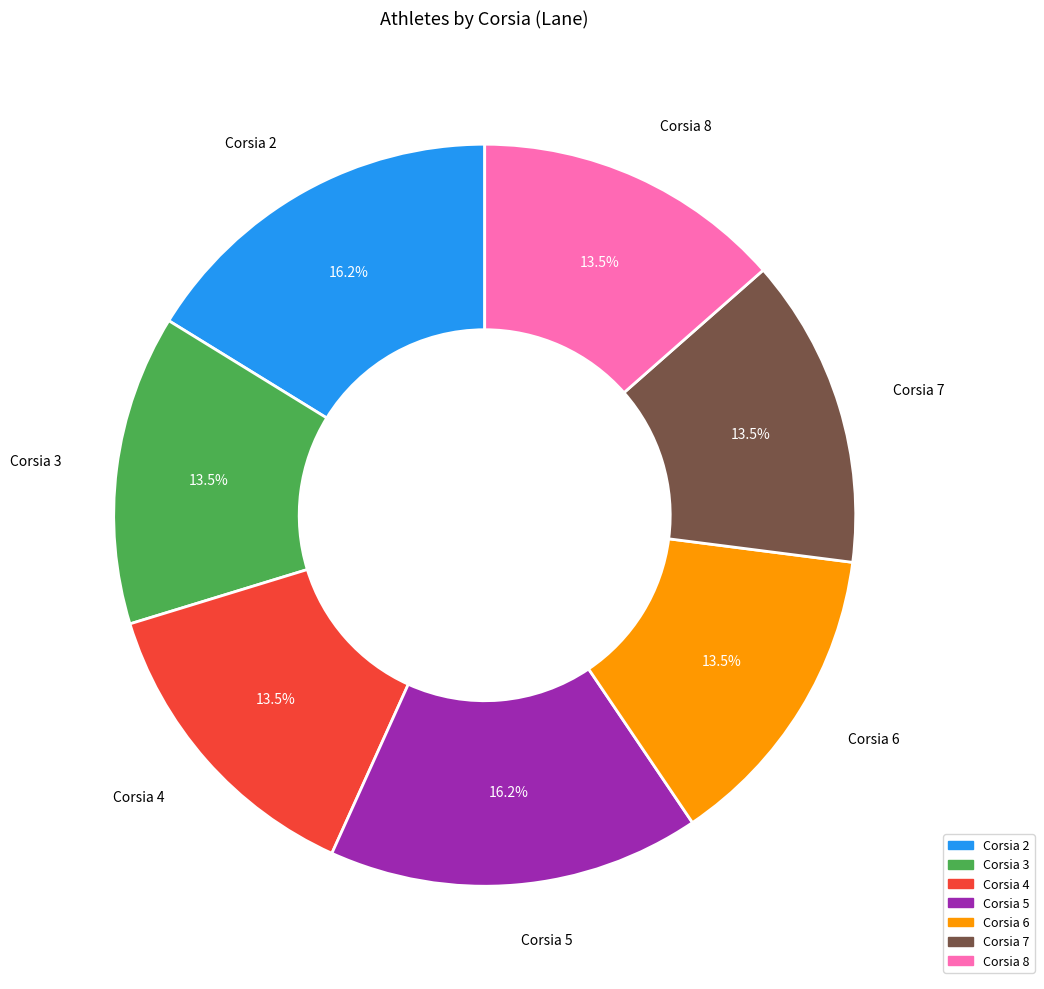

Approximately how many times larger is the value at Corsia 7 compared to Corsia 3?

1.0